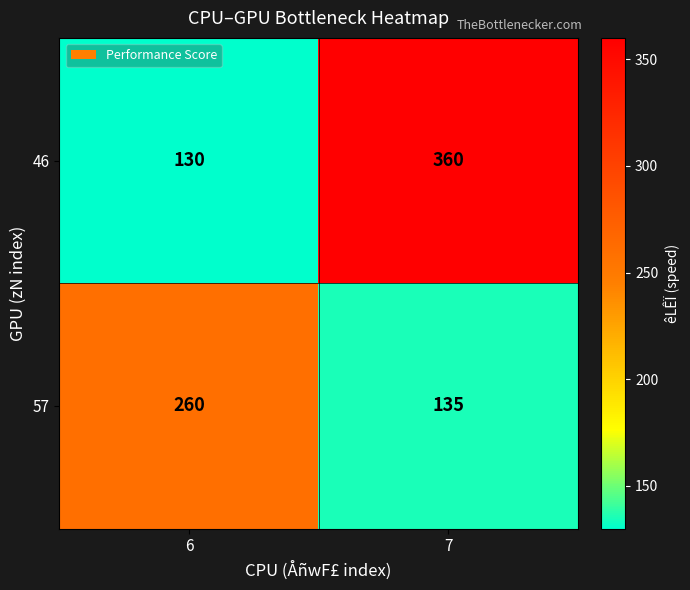

Which category has the lowest value across all series?

6